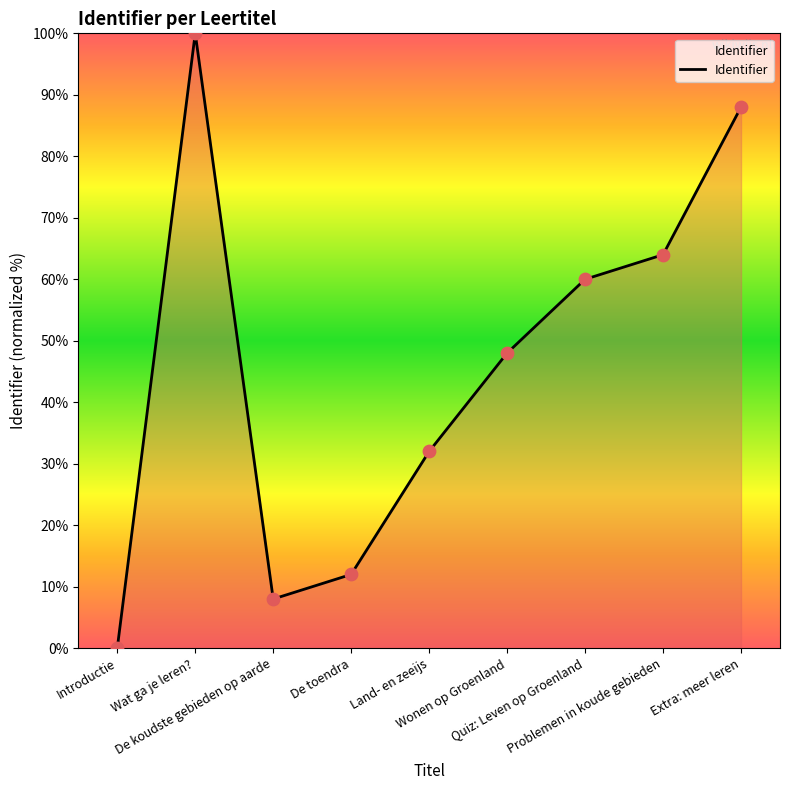

What is the ratio of the value at Wonen op Groenland to the value at Extra: meer leren?

0.5